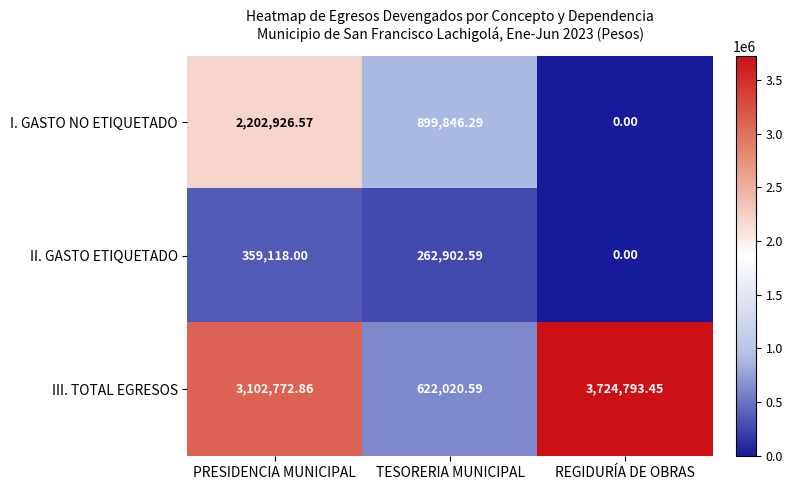

Is the value of III. TOTAL EGRESOS at REGIDURÍA DE OBRAS greater than the value of II. GASTO ETIQUETADO at REGIDURÍA DE OBRAS?

Yes